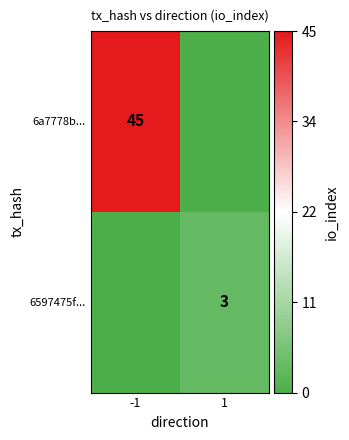

True or false: 6597475f... has a value of 5 at 1.

False